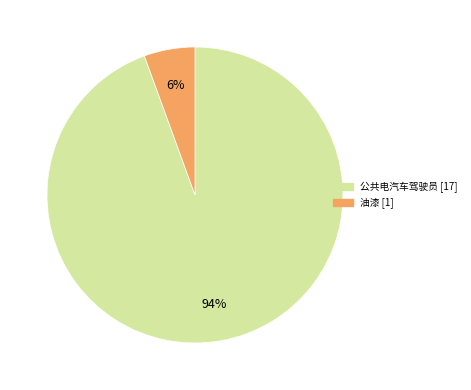

How many segments does this pie chart have?

2